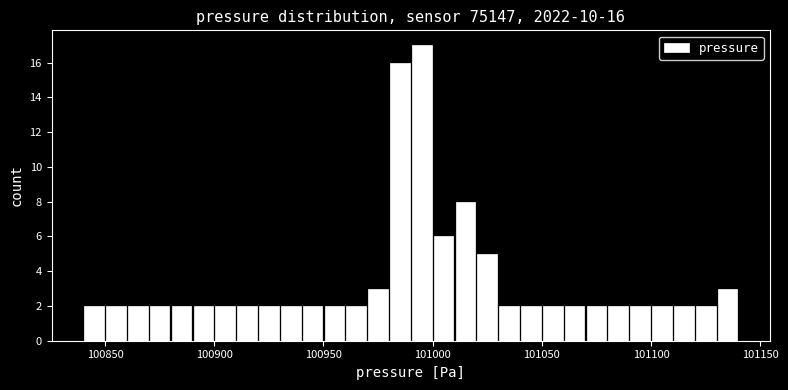

Read against the x-axis, roughly where is the centre of the tallest bar?

100995